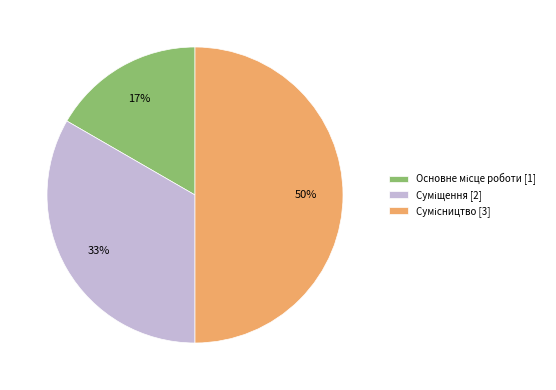

To the nearest percent, what is the difference between the largest and smallest slice percentages?

33%